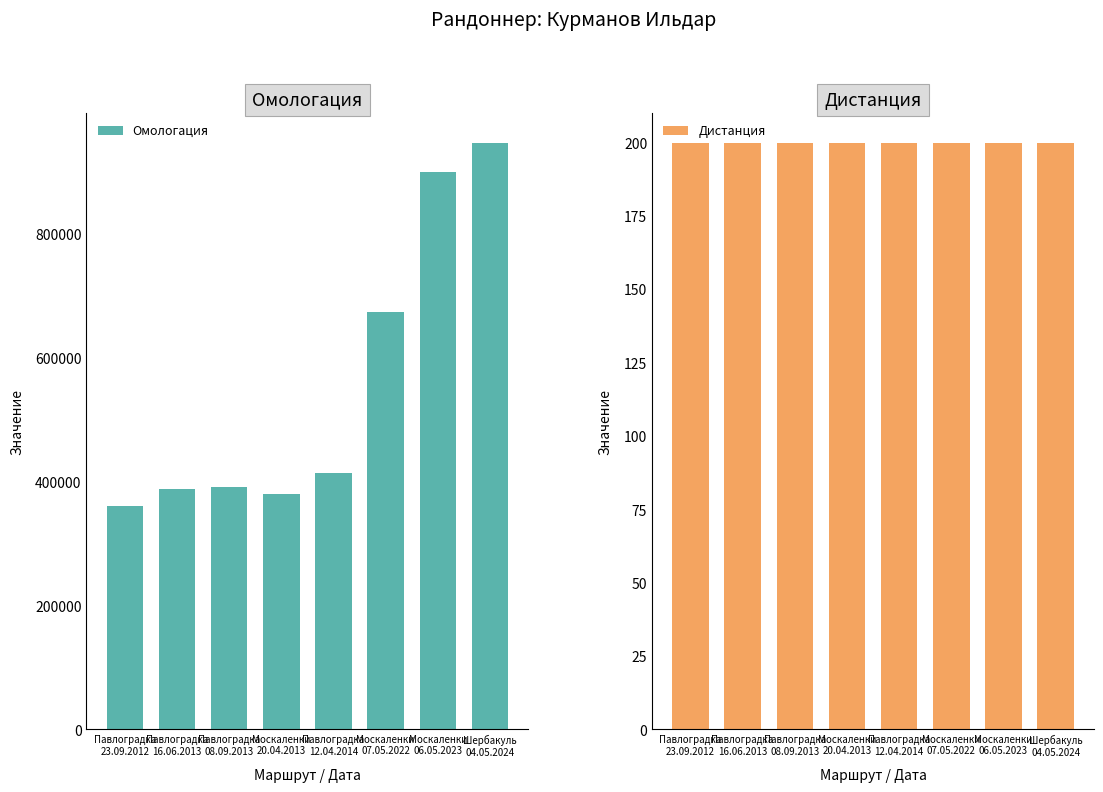

What is the label of the 6th bar from the right?

Павлоградка
08.09.2013